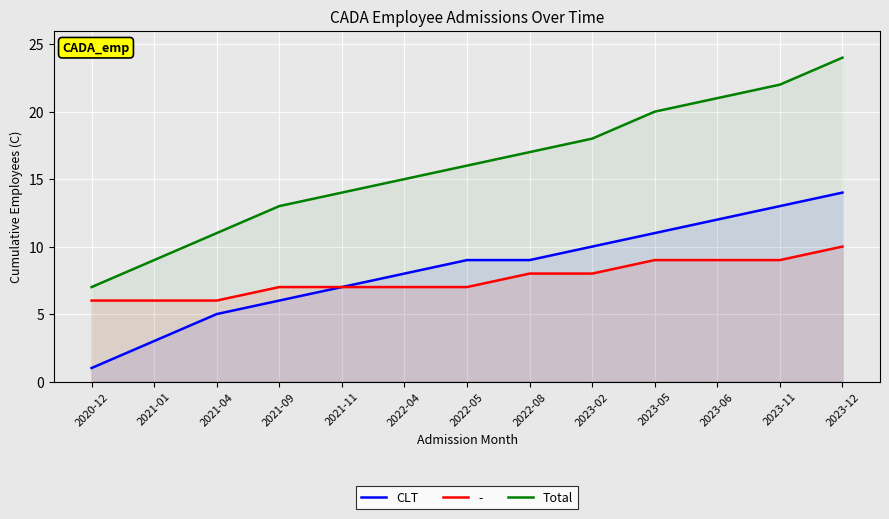

Which series has the widest spread of values?

Total